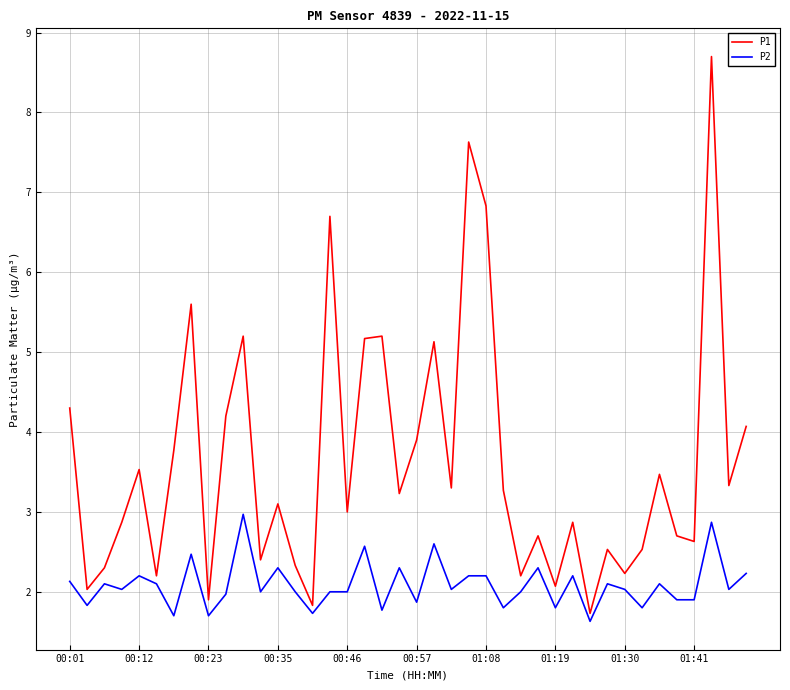

Reading right to left, extract all data points from this chart.

P1: 4.1	3.3	8.7	2.6	2.7	3.5	2.5	2.2	2.5	1.7	2.9	2.1	2.7	2.2	3.3	6.8	7.6	3.3	5.1	3.9	3.2	5.2	5.2	3.0	6.7	1.8	2.3	3.1	2.4	5.2	4.2	1.9	5.6	3.8	2.2	3.5	2.9	2.3	2.0	4.3
P2: 2.2	2.0	2.9	1.9	1.9	2.1	1.8	2.0	2.1	1.6	2.2	1.8	2.3	2.0	1.8	2.2	2.2	2.0	2.6	1.9	2.3	1.8	2.6	2.0	2.0	1.7	2.0	2.3	2.0	3.0	2.0	1.7	2.5	1.7	2.1	2.2	2.0	2.1	1.8	2.1